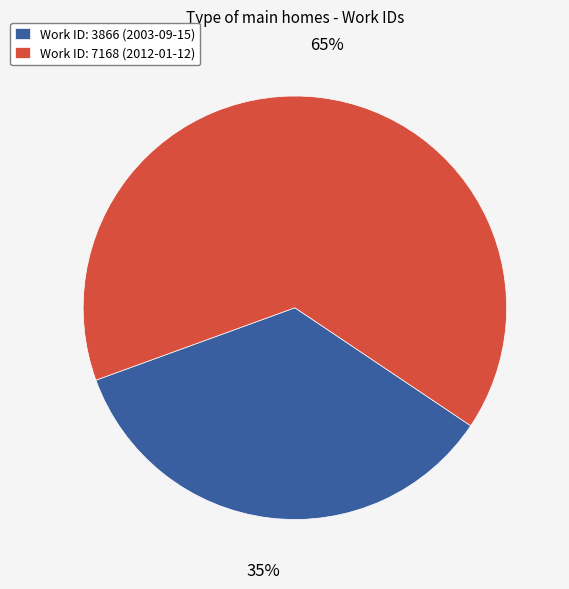

To the nearest percent, what percentage of the pie is Work ID: 7168 (2012-01-12)?

65%